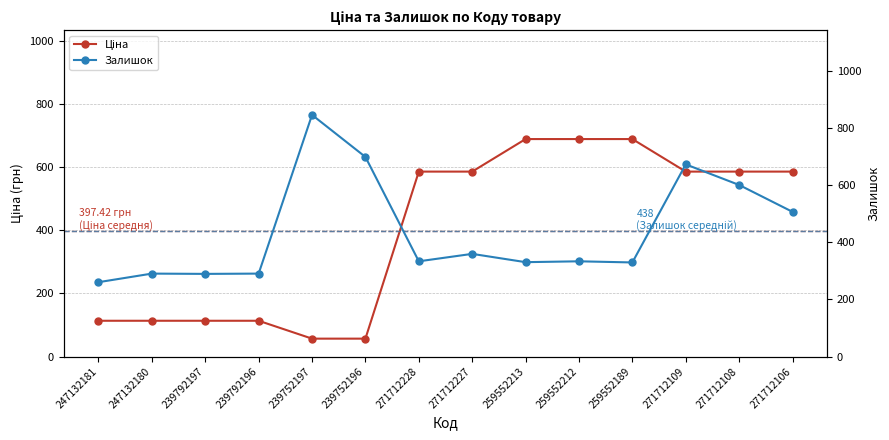

Is it true that Ціна equals 56.7 at 239752197?

True